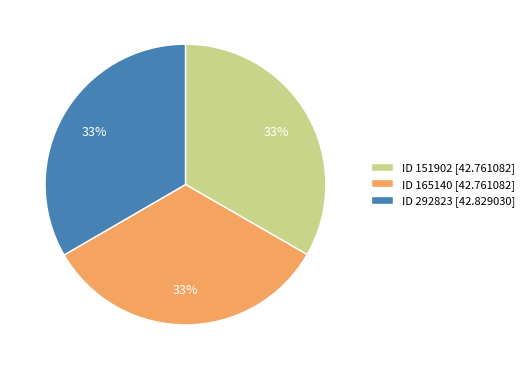

True or false: ID 292823 [42.829030] accounts for 45% of the total.

False